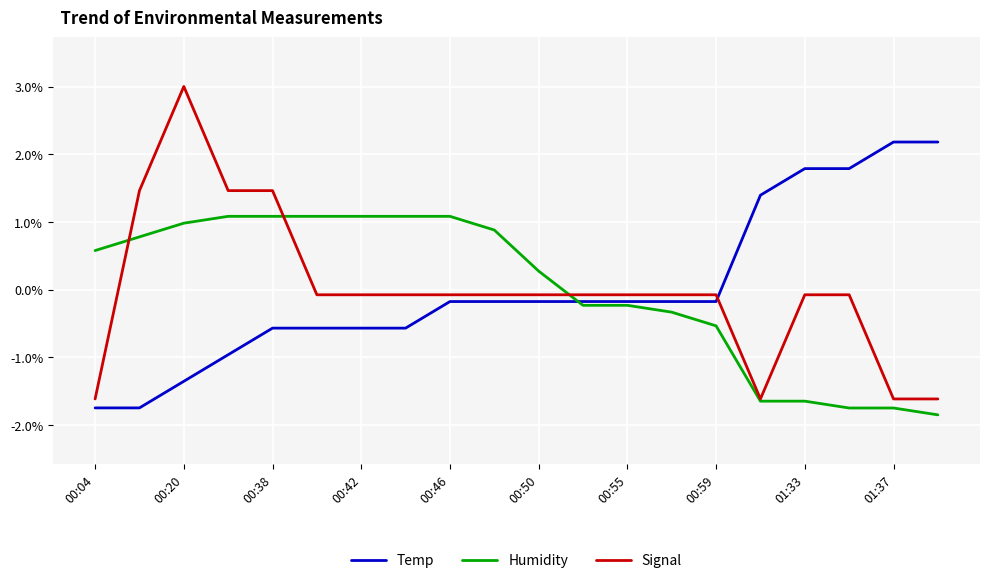

True or false: Temp and Humidity intersect in this chart.

True